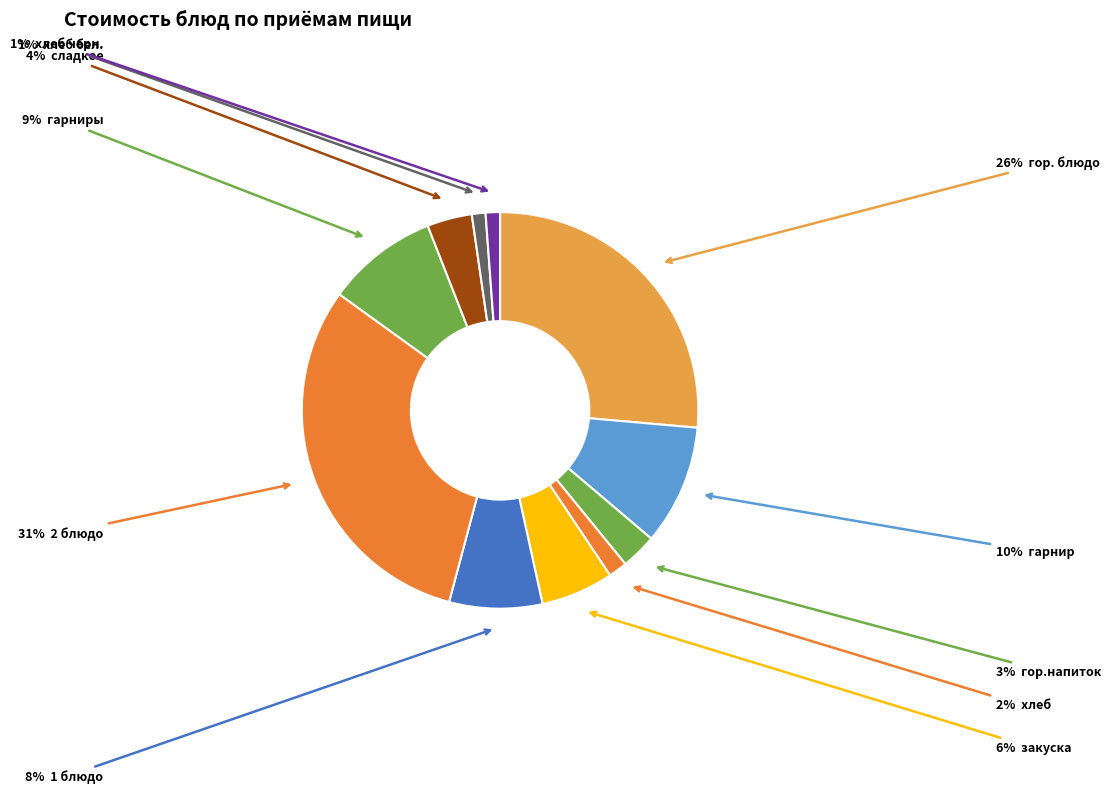

How many slices are in this pie chart?

11